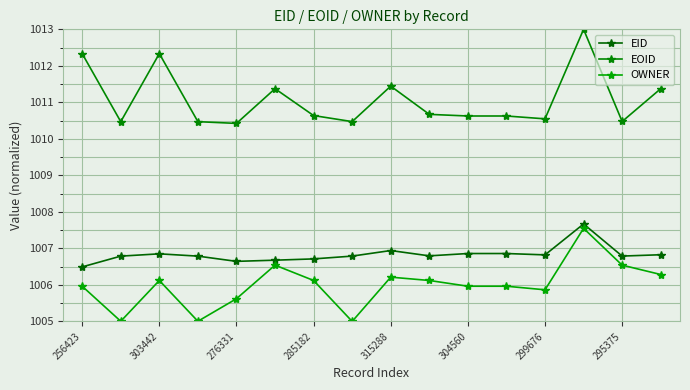

Which category has the highest value in the EID series?

13